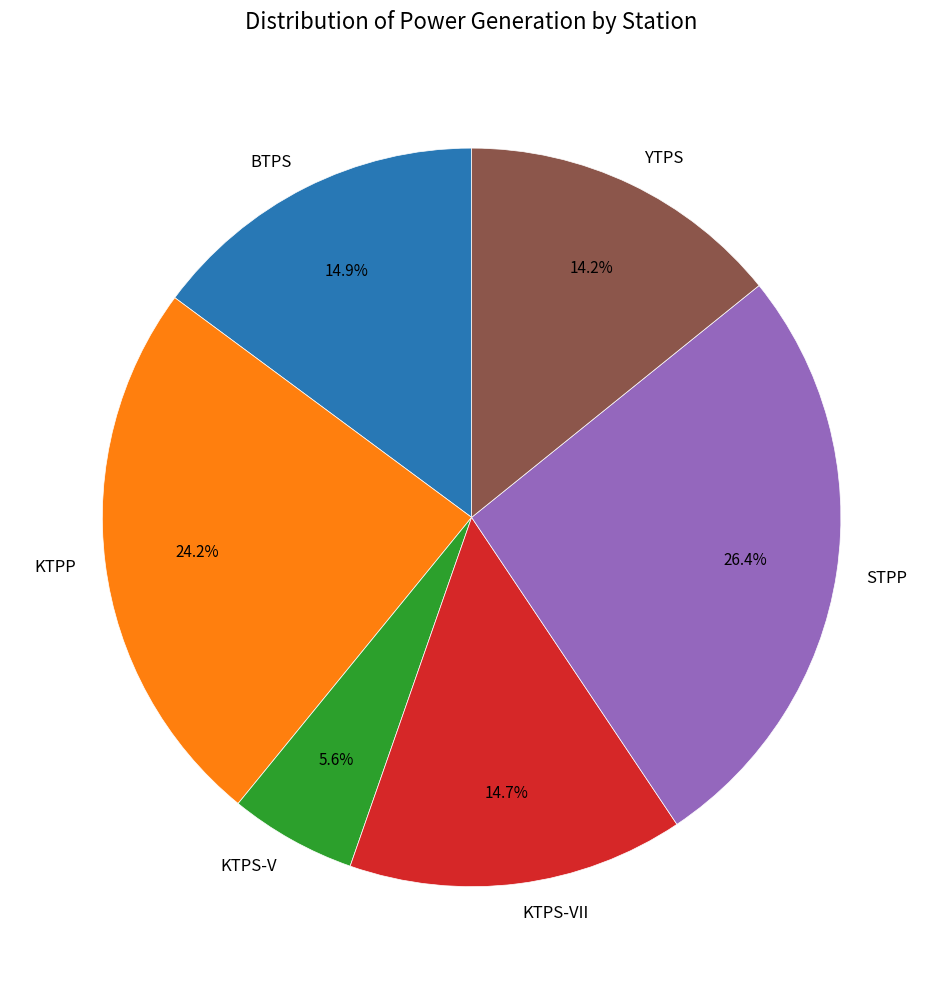

Does KTPP represent more than half of the total?

No